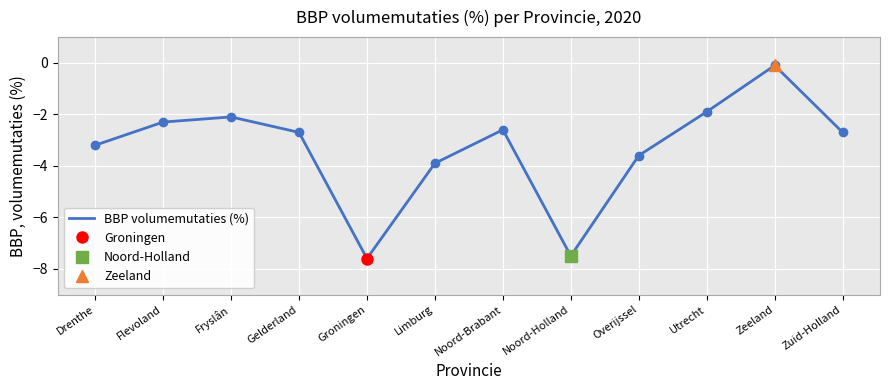

True or false: there are more than 2 points higher than both neighbors.

True